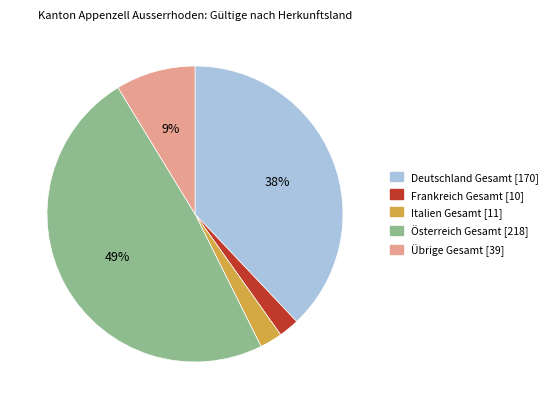

Which category has the biggest portion of the pie?

Österreich Gesamt [218]